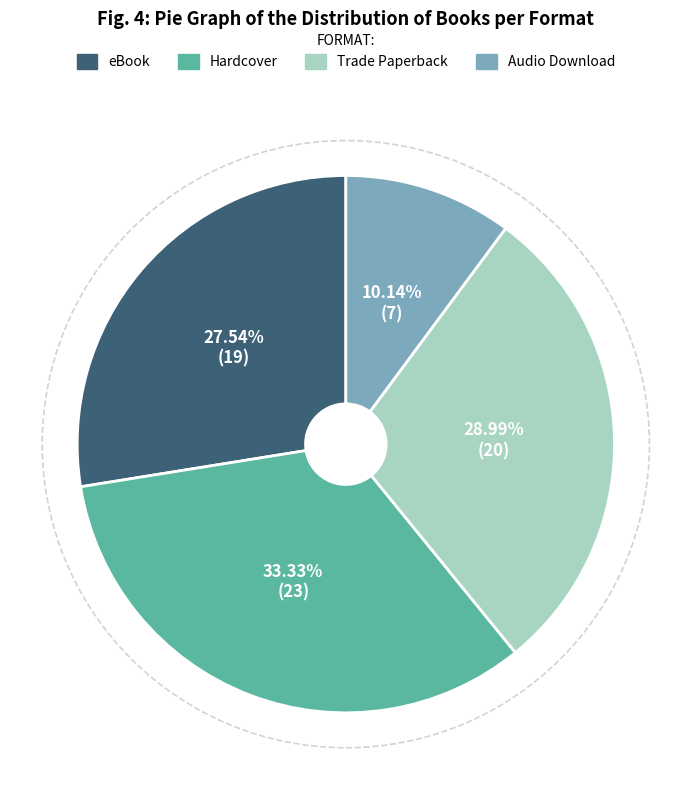

To the nearest percent, what is the combined percentage of eBook and Trade Paperback?

57%